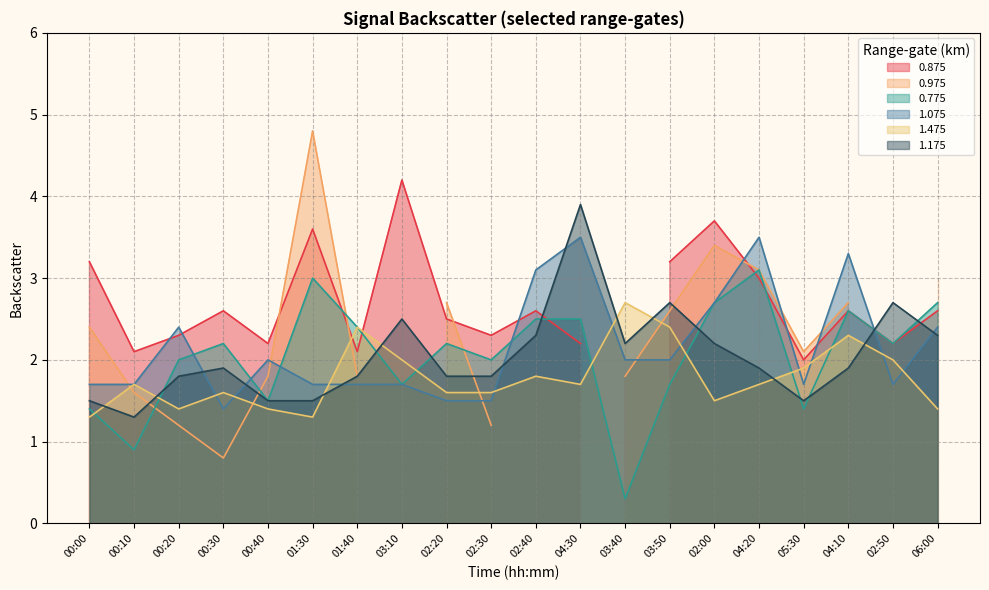

Is it true that 0.775 equals 0.6 at 00:40?

False